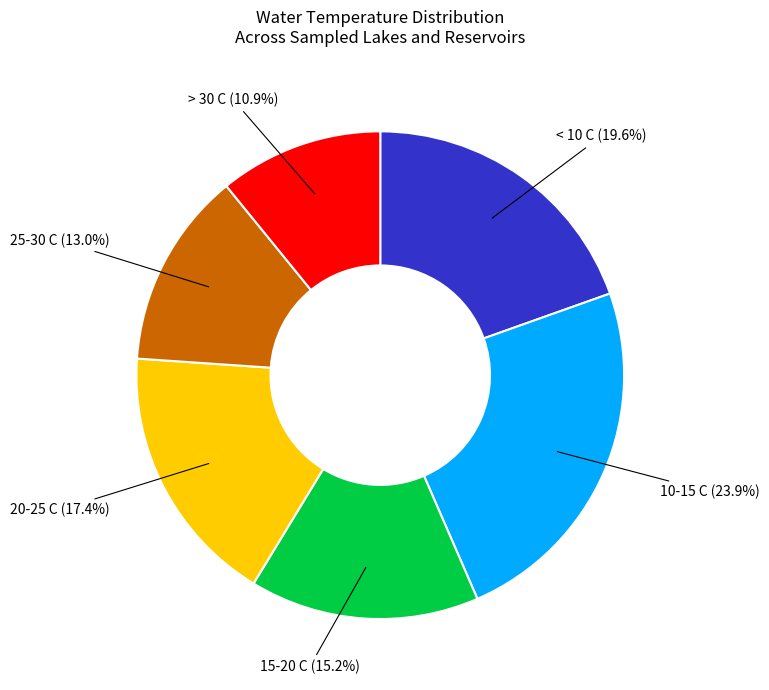

How many segments does this pie chart have?

6